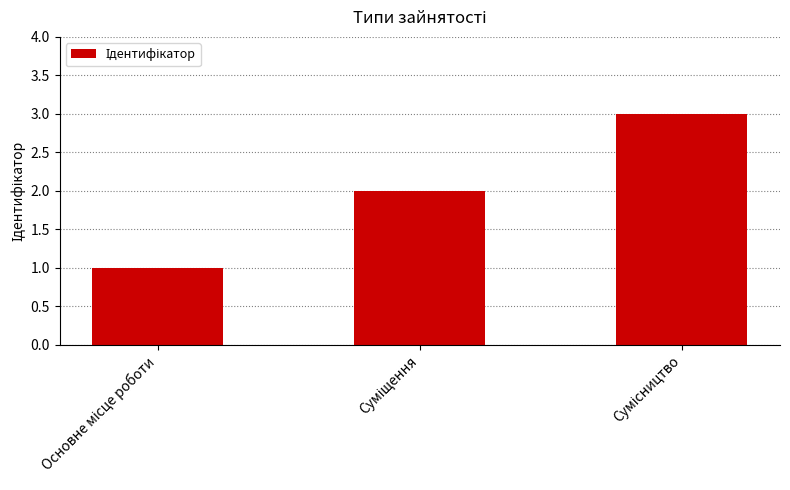

Count the number of categories in the chart.

3